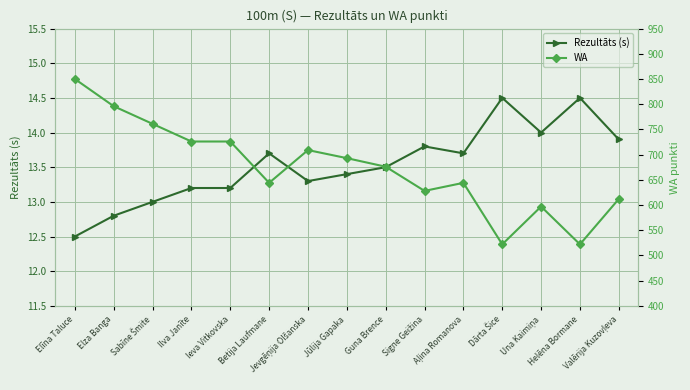

Which category has the highest value in the Rezultāts (s) series?

Dārta Šice